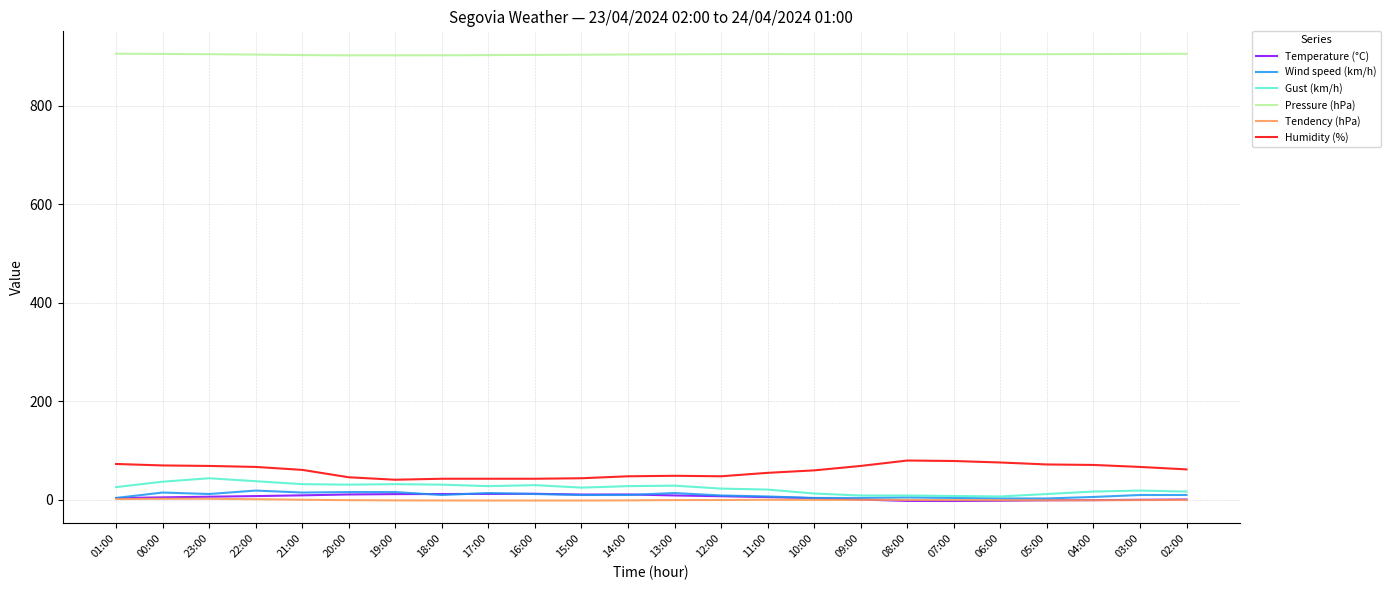

True or false: Humidity (%) and Tendency (hPa) cross at least once.

False